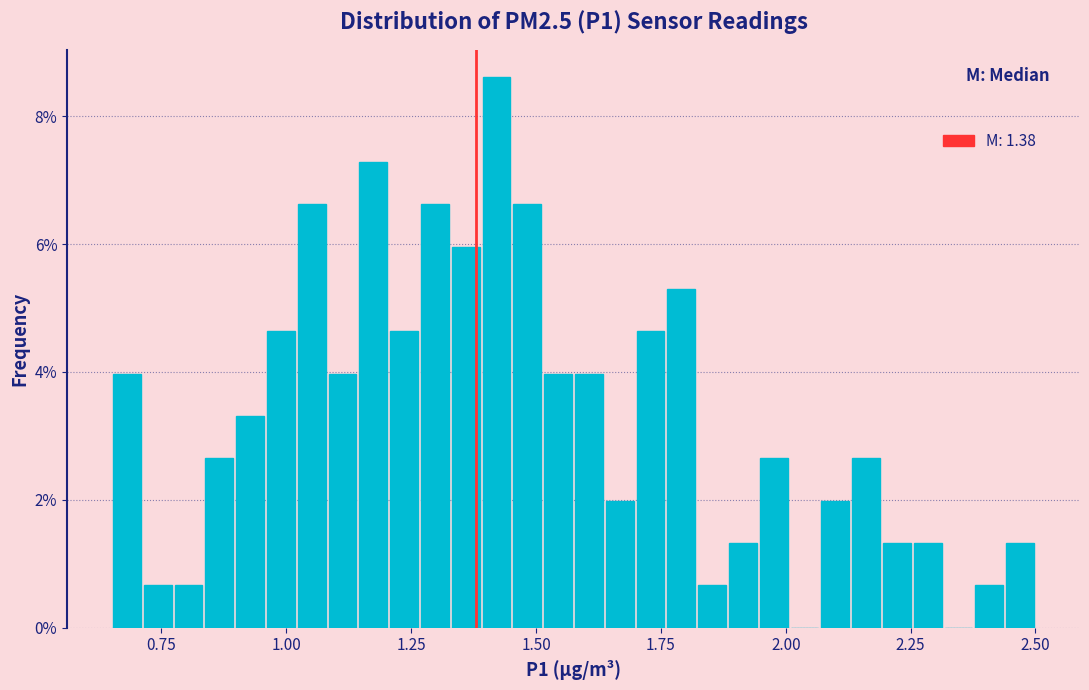

Around what value on the x-axis is the tallest bar? Give the approximate position of its centre, as read against the axis.

1.40